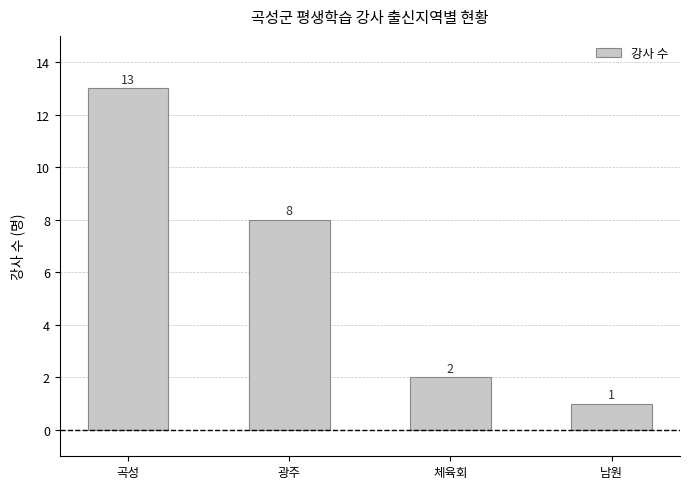

Which has a higher value, 곡성 or 광주?

곡성